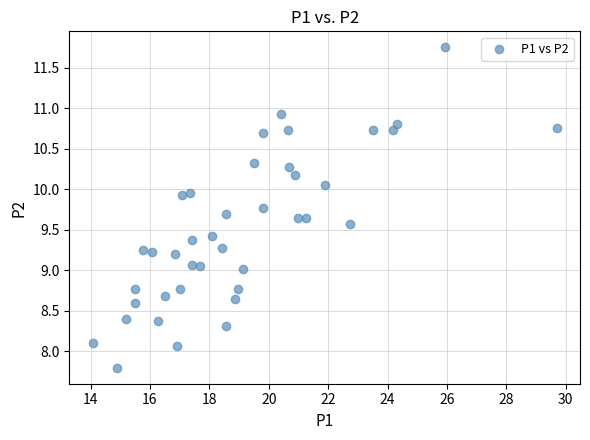

What is the range of X values (max minus min)?

15.6